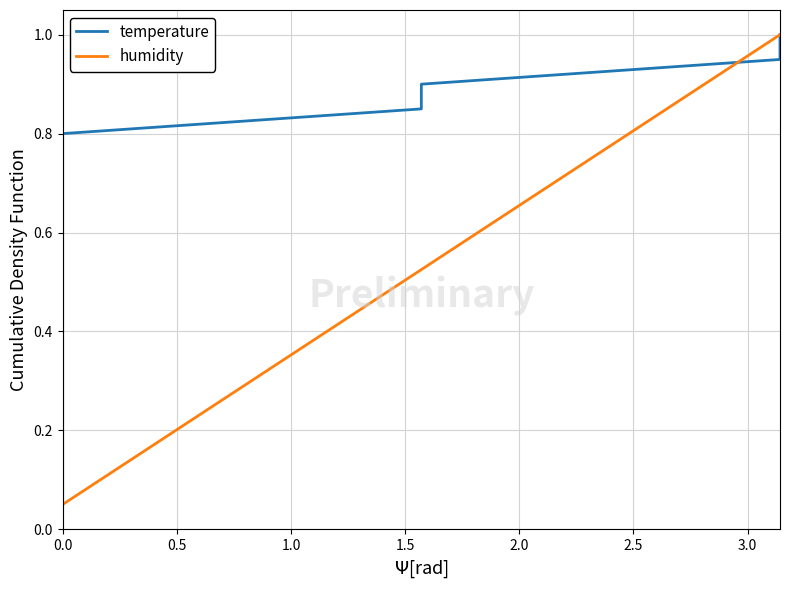

The temperature series shows 0.6 at 16. True or false?

False